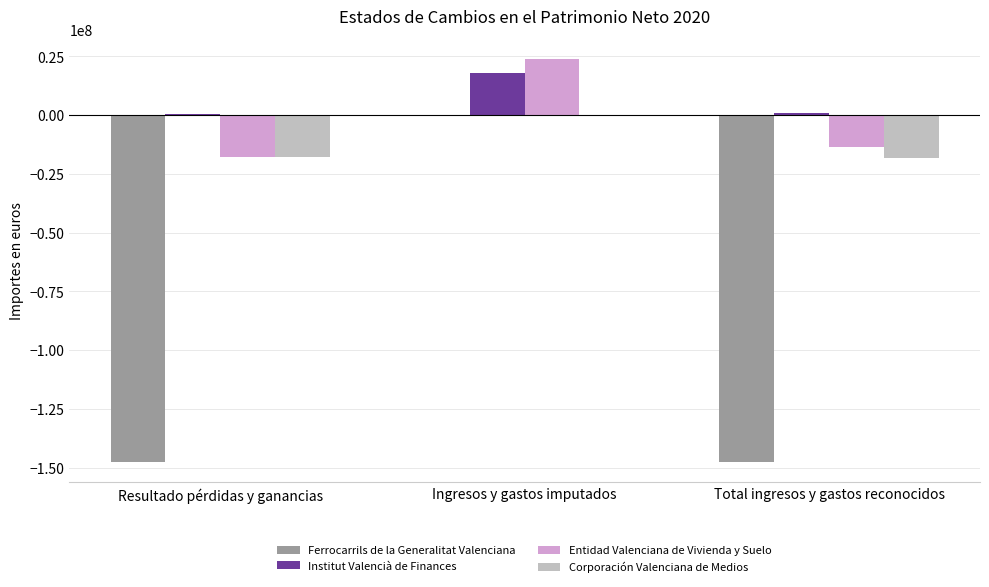

What is the highest value of the Entidad Valenciana de Vivienda y Suelo series?

23825560.0